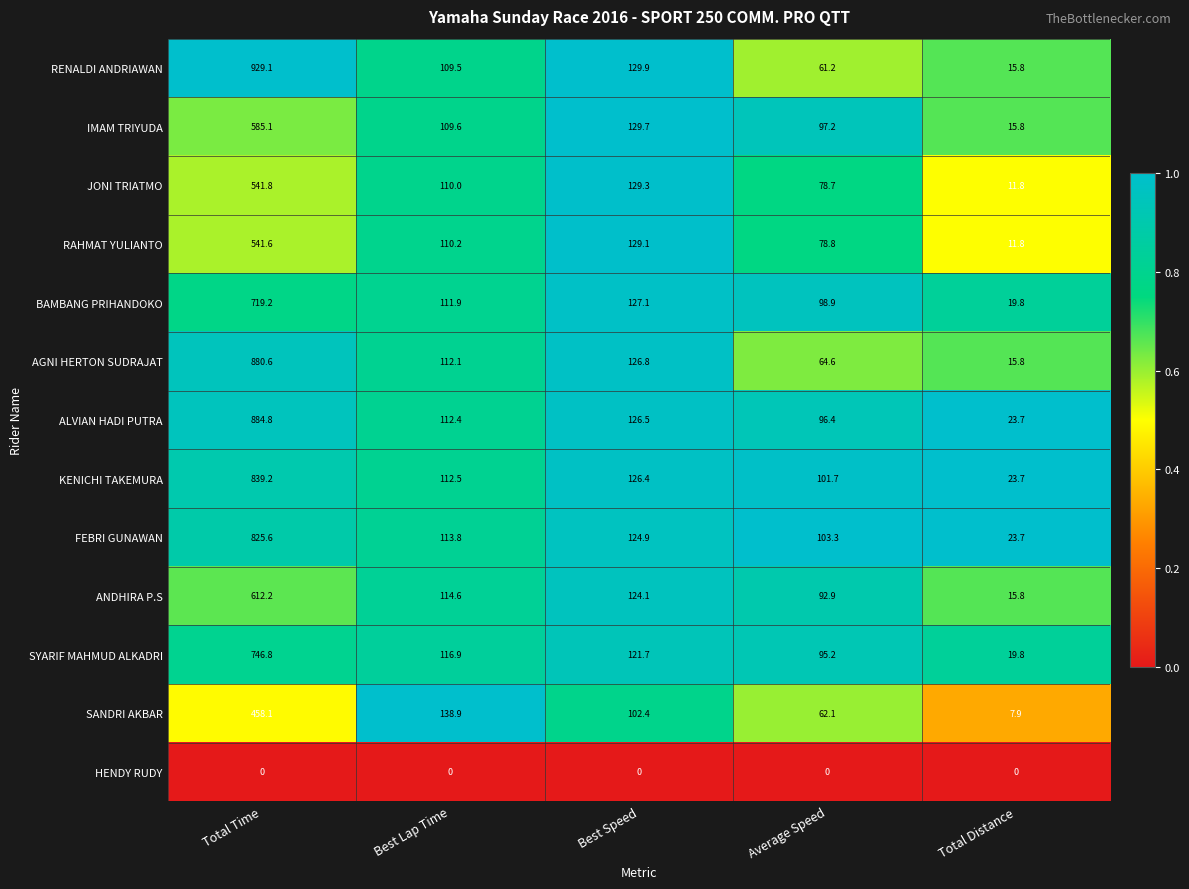

What is the difference between the SANDRI AKBAR values at Total Time and Average Speed?

396.0